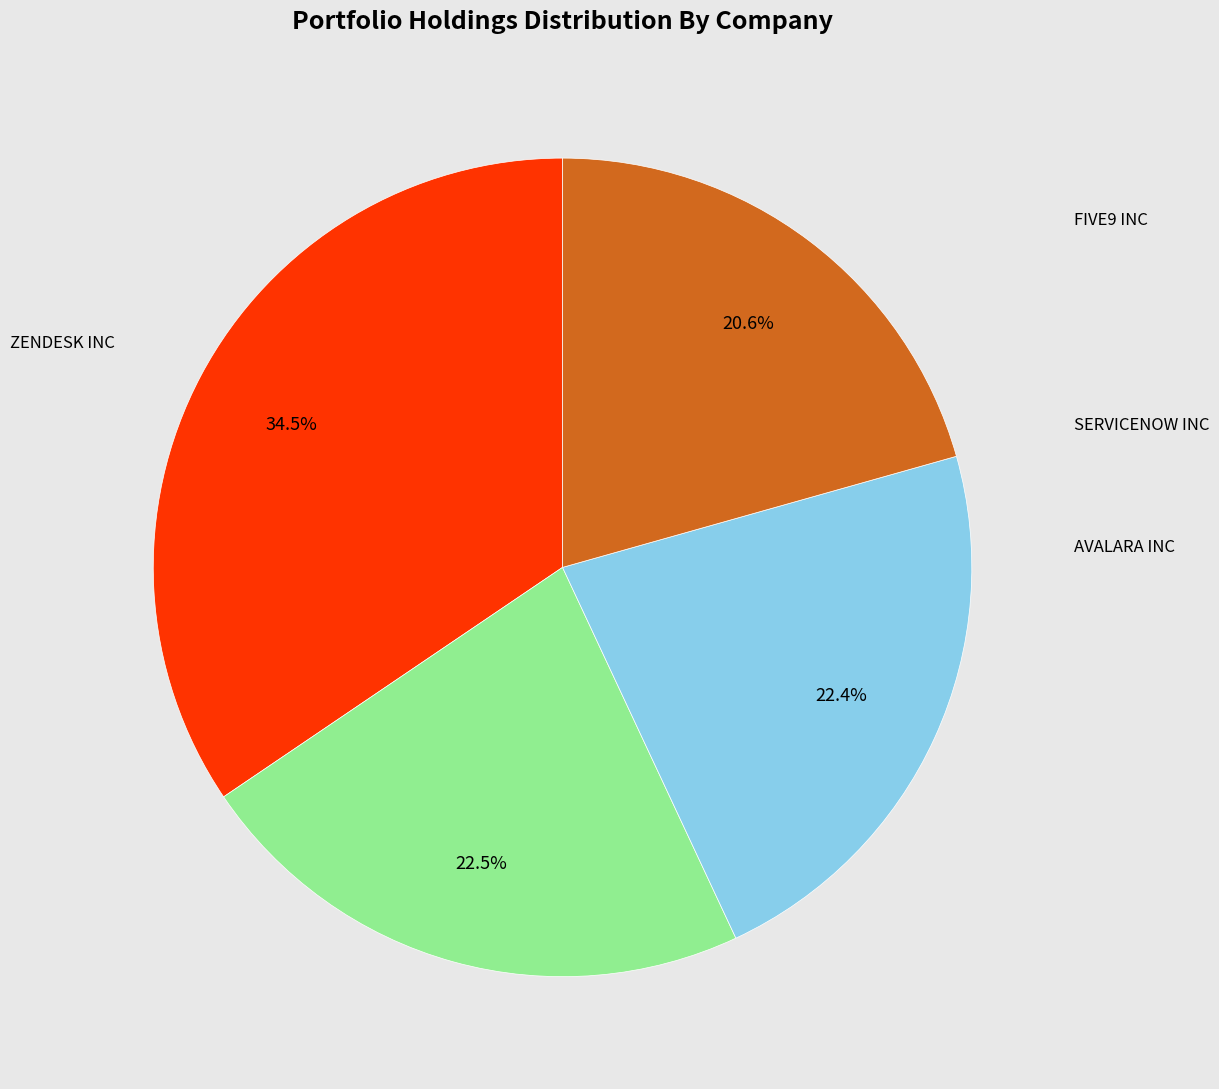

Does SERVICENOW INC account for over 50% of the chart?

No